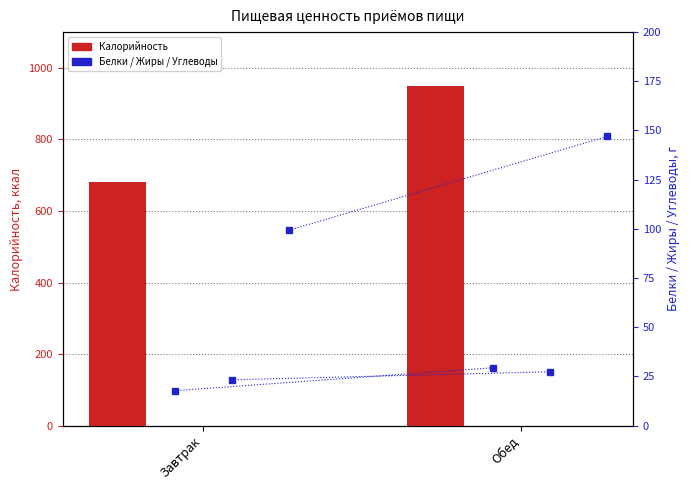

What is the value of the Жиры bar at the 1st from the left?

23.3